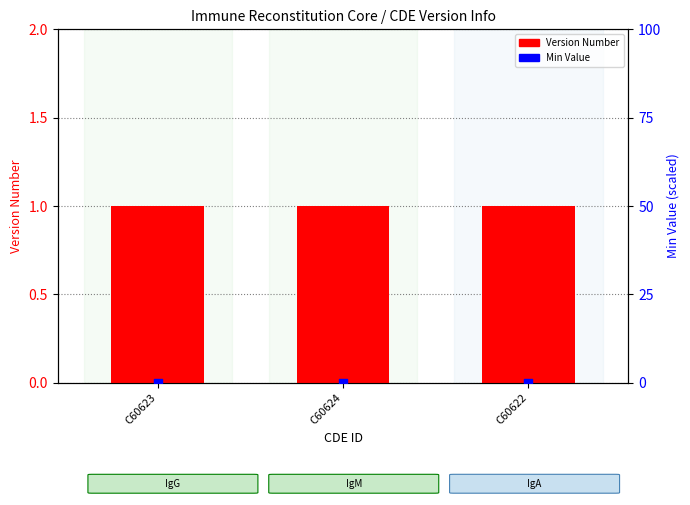

At which category is the sum across all series the highest?

C60623